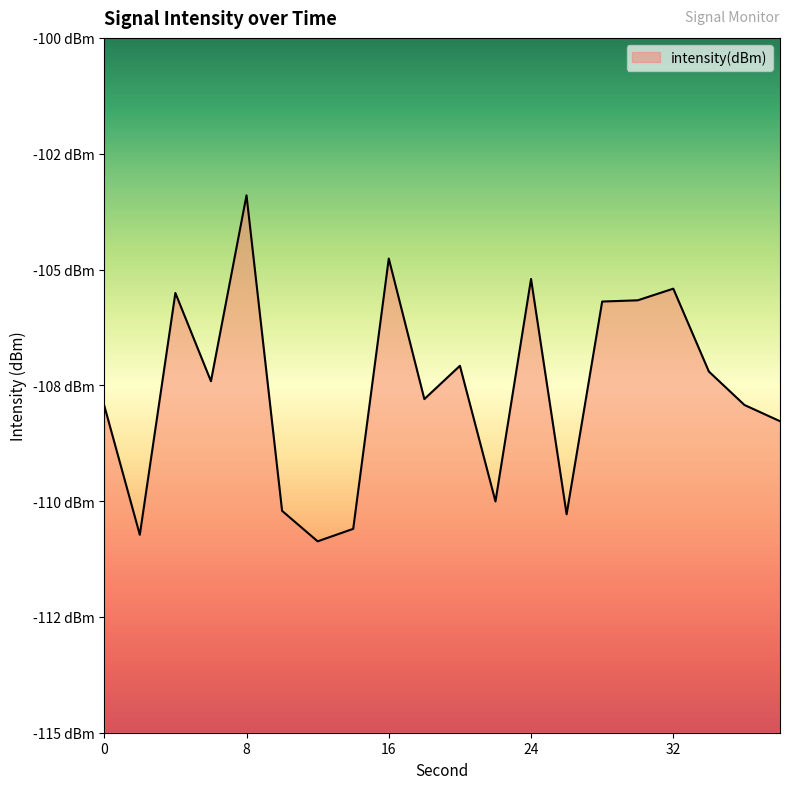

How many interior local valleys (lower than both neighbors) does the data have?

6